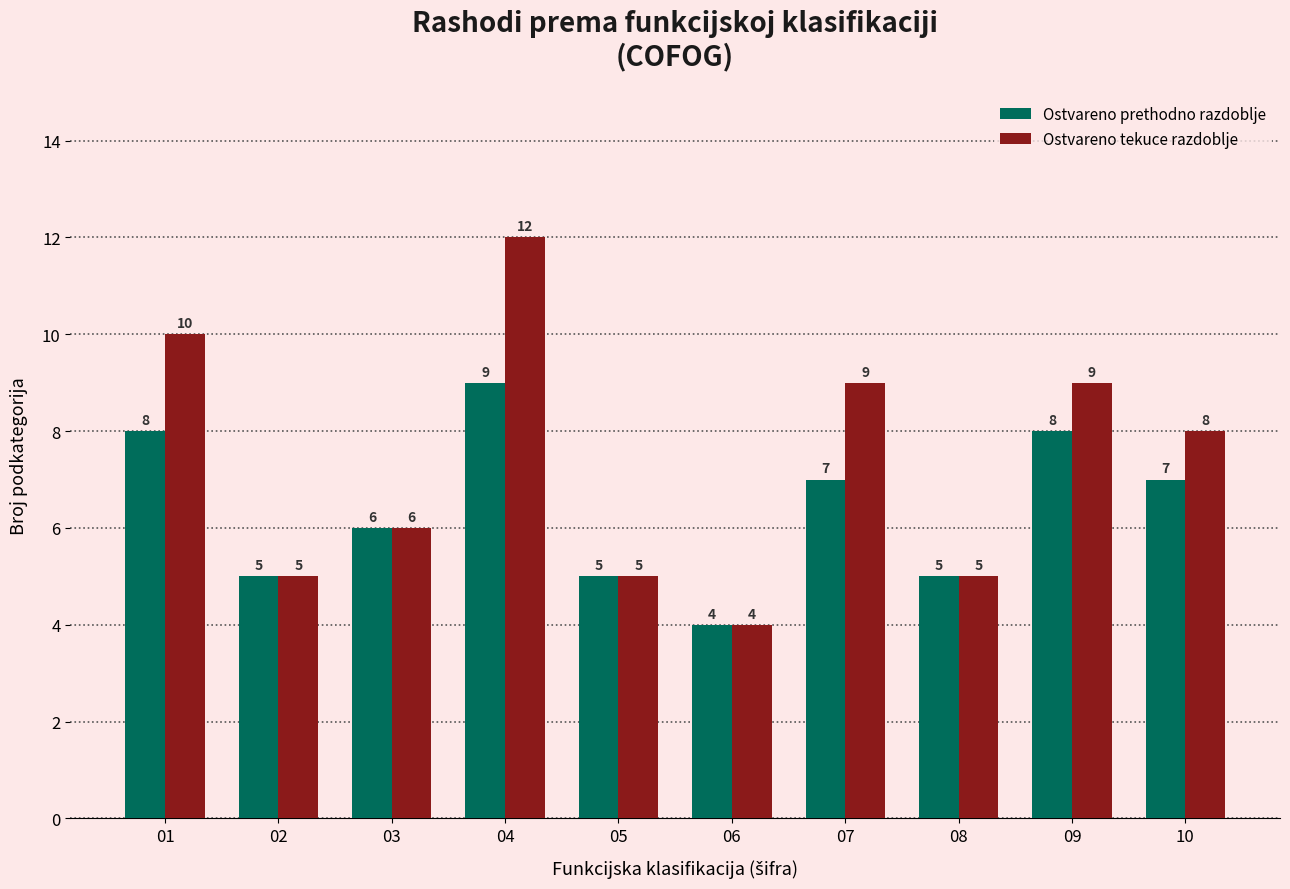

The value of Ostvareno prethodno razdoblje at 07 is 7. True or false?

True